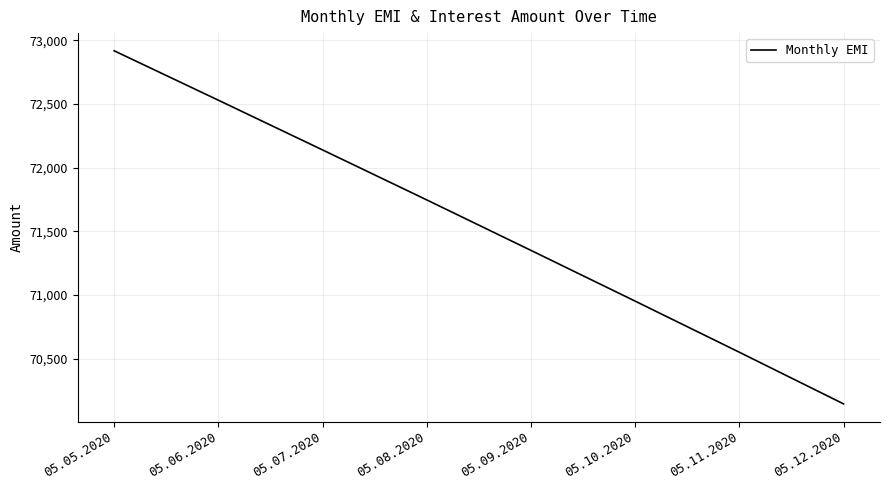

What position from the left is 05.12.2020?

8